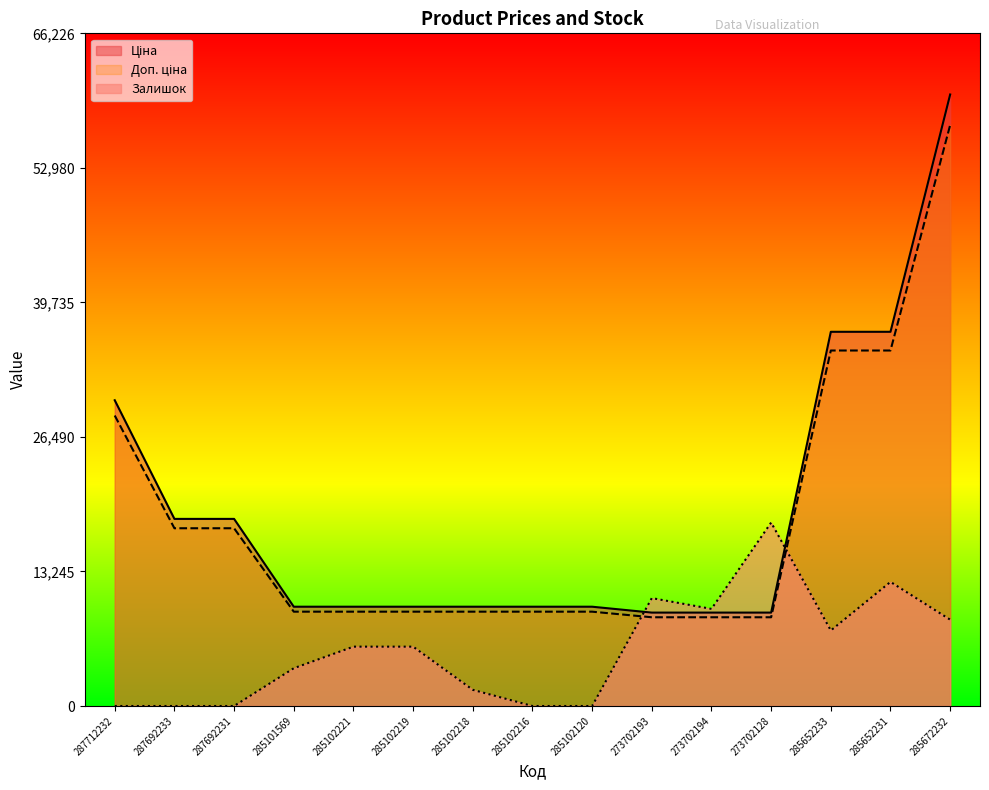

What is the label of the 2nd point from the left?

287692233